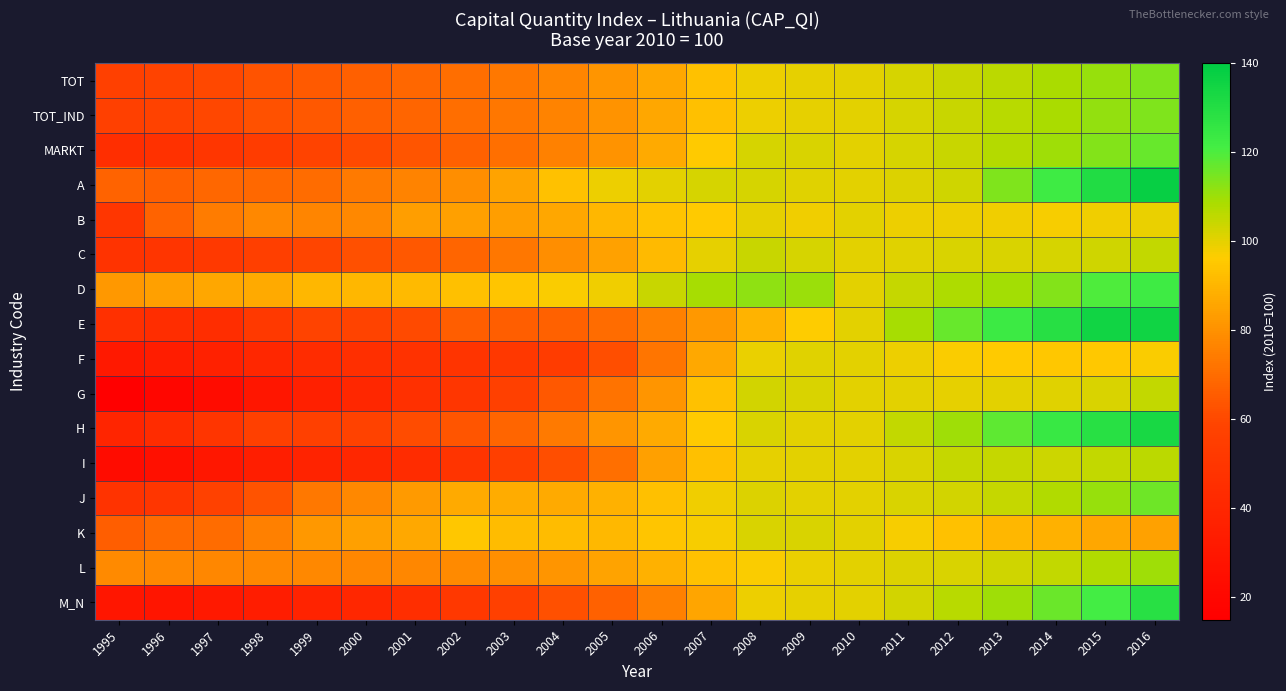

At which category does the chart reach its minimum across all series?

1995